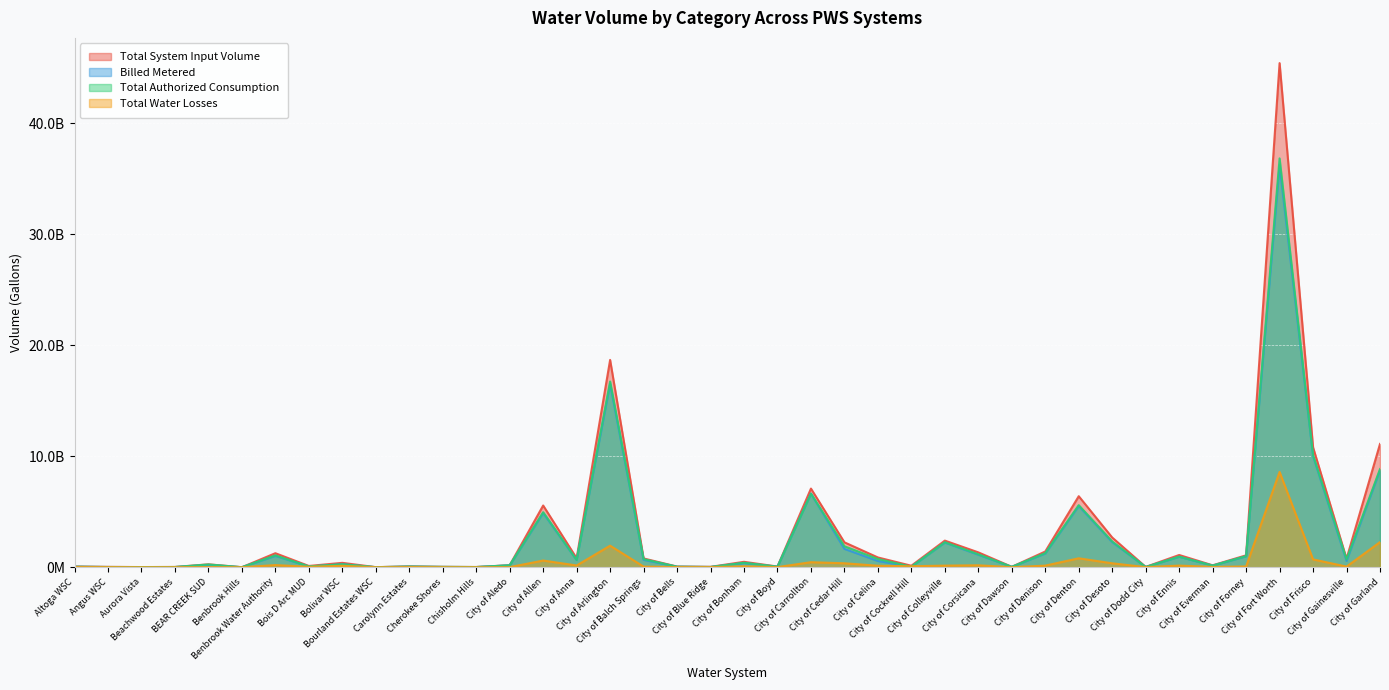

Where is Total System Input Volume nearest to the value 22707086052?

City of Arlington